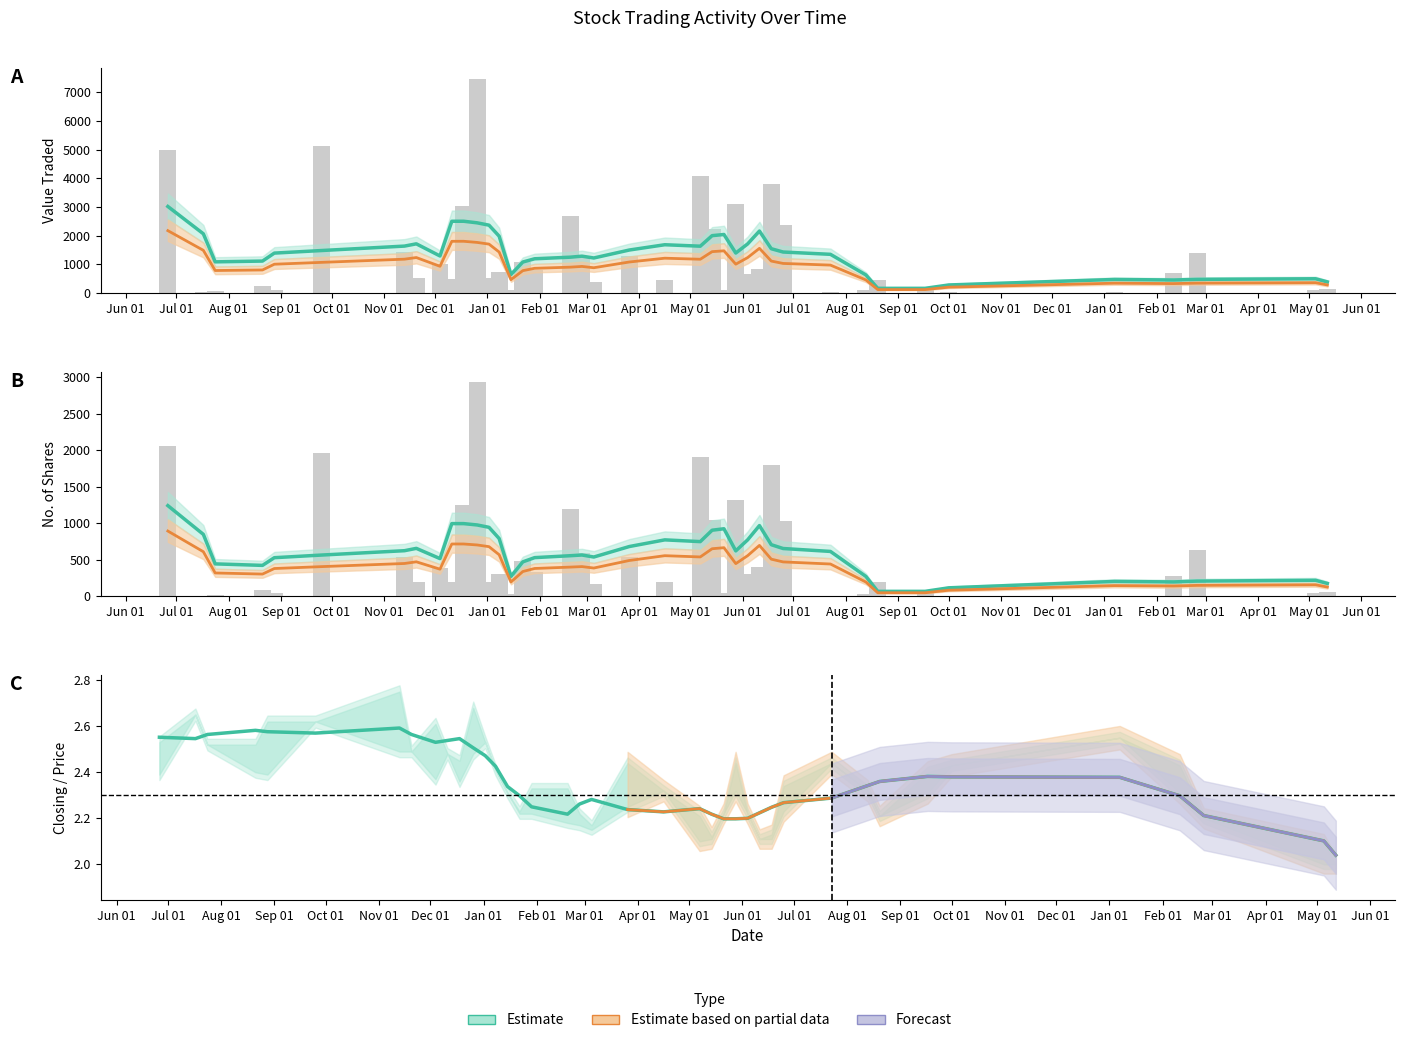

At which category is the sum across all series the highest?

26/12/2022